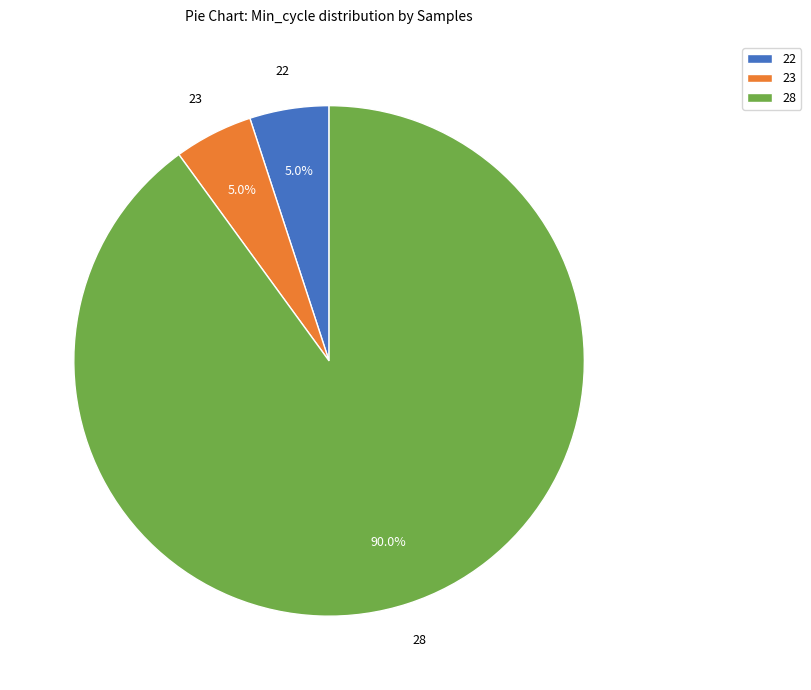

To the nearest percent, what percentage of the pie is 28?

90%